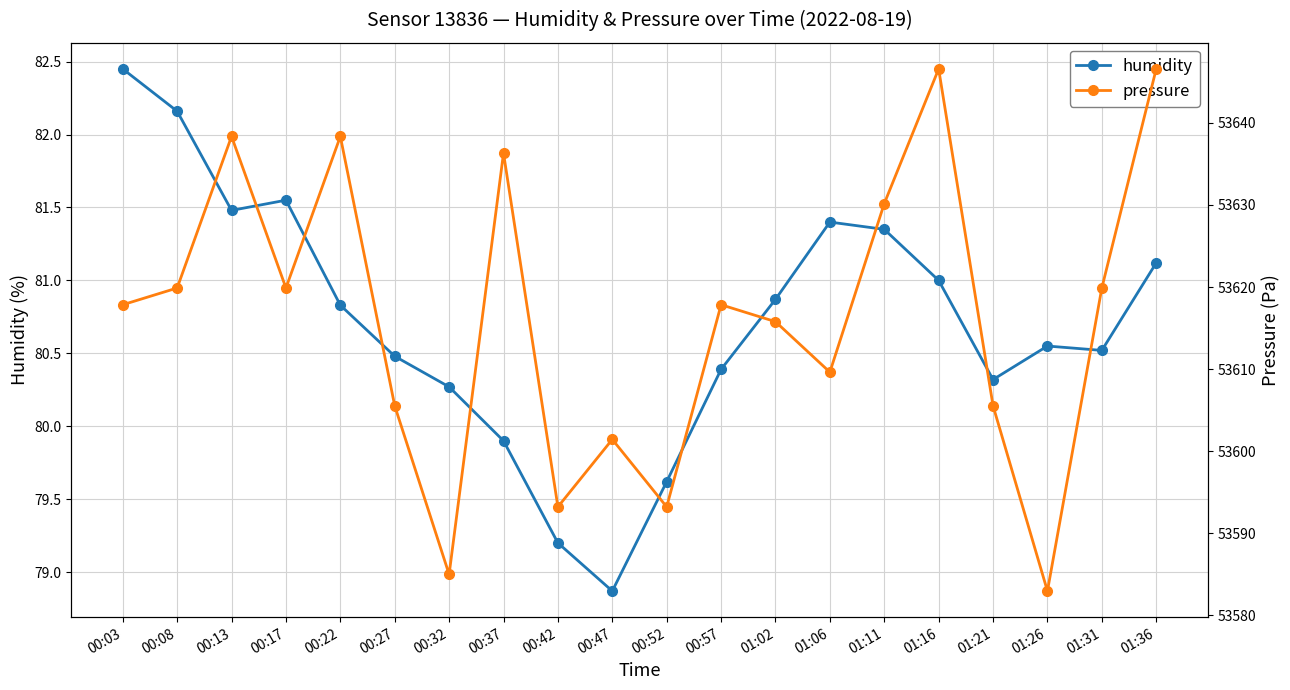

How many data points in humidity are less than 80?

4